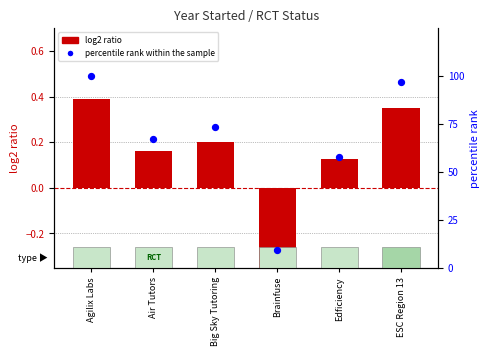

Is the value of log2 ratio at Big Sky Tutoring greater than the value of percentile rank within the sample at Brainfuse?

No